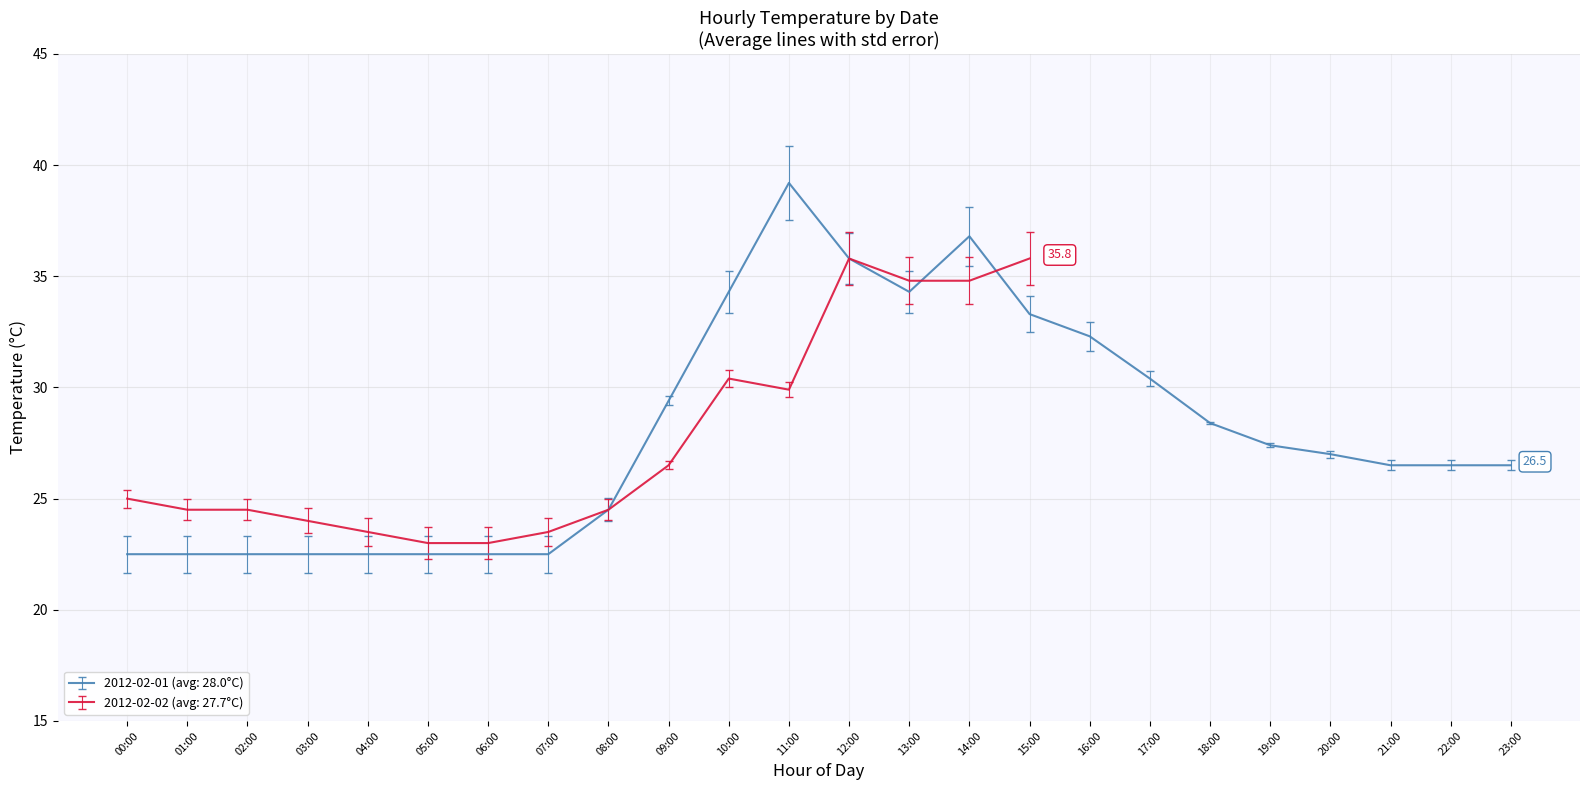

What is the label of the 9th point from the right?

15:00